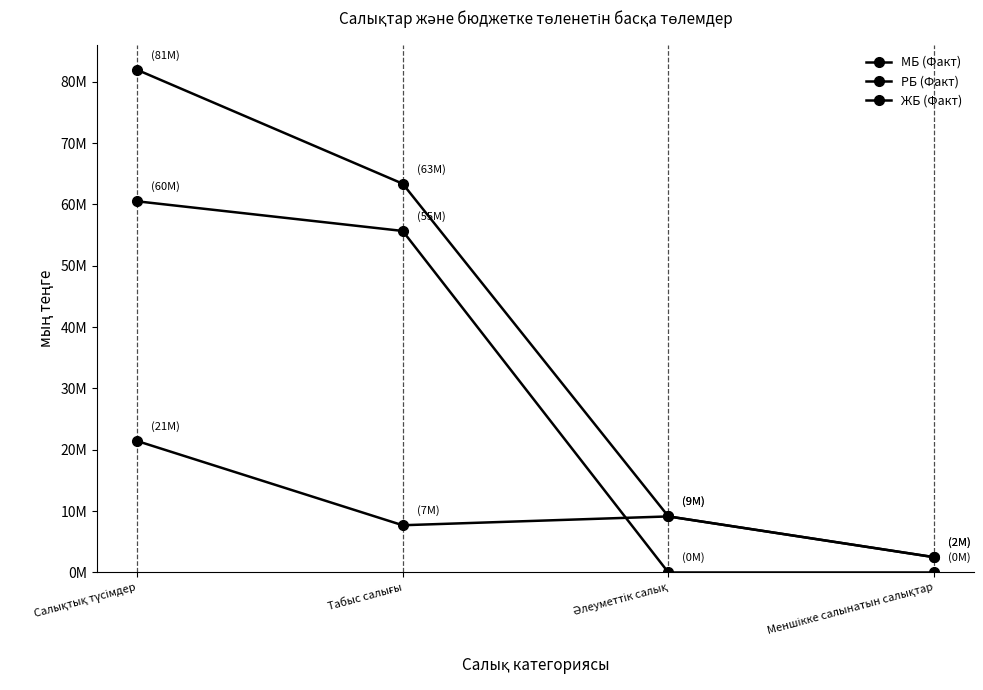

Does the chart have visible grid lines?

No